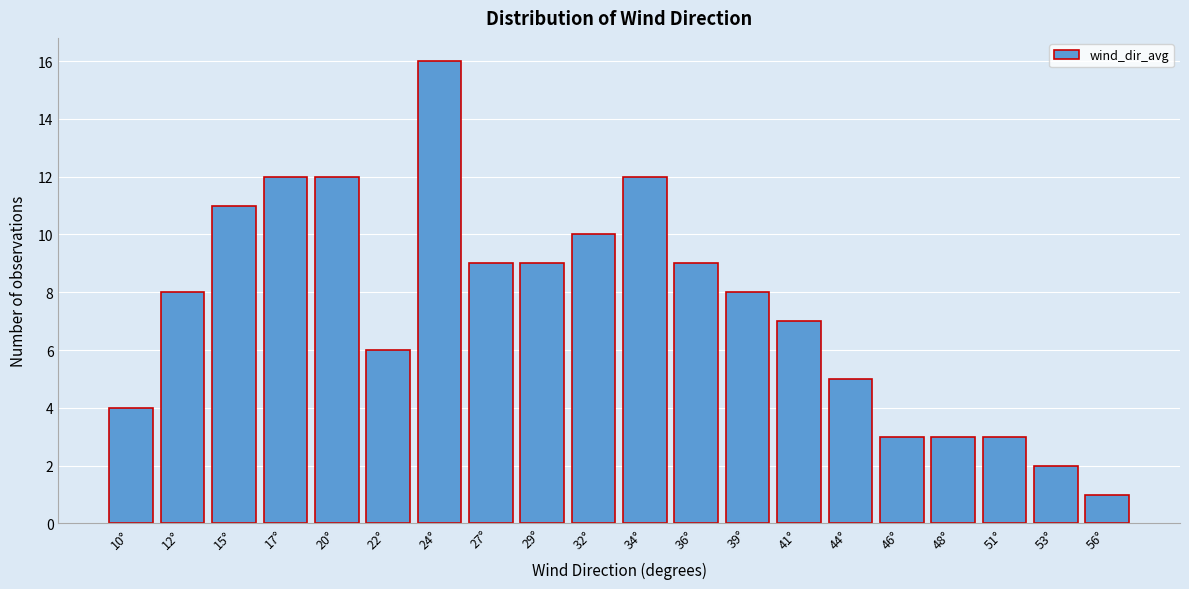

Reading left to right, transcribe all the data shown in this chart.

4	8	11	12	12	6	16	9	9	10	12	9	8	7	5	3	3	3	2	1